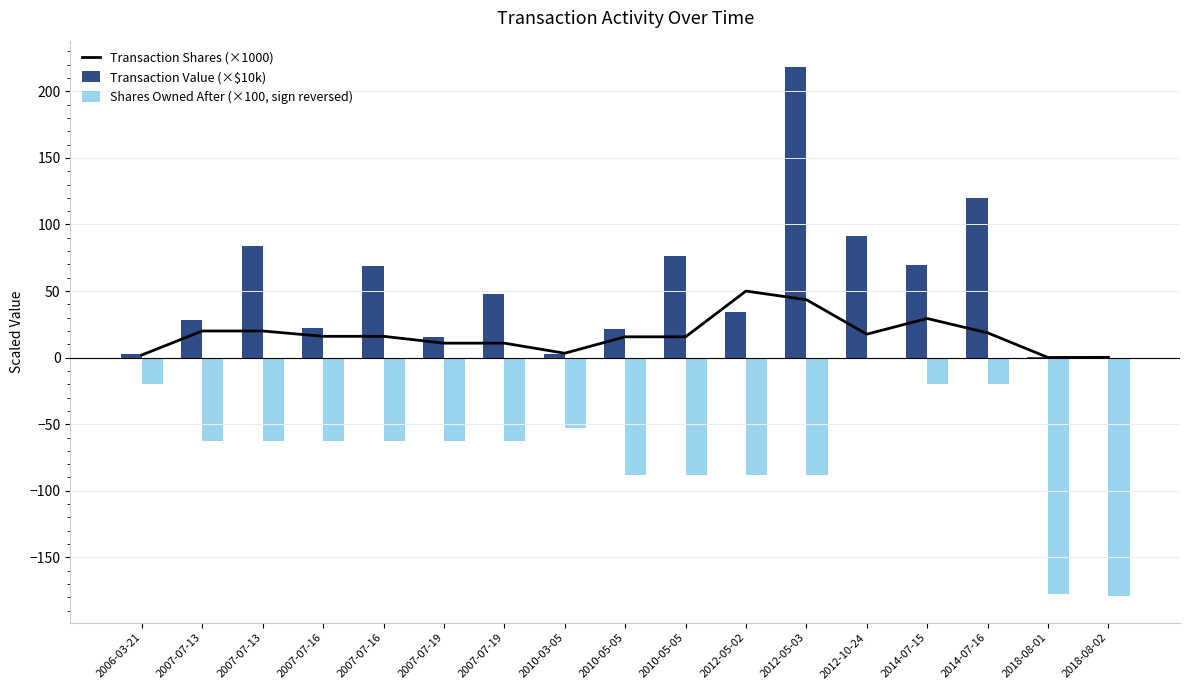

What is the total value across all series at 2014-07-15?

79.0